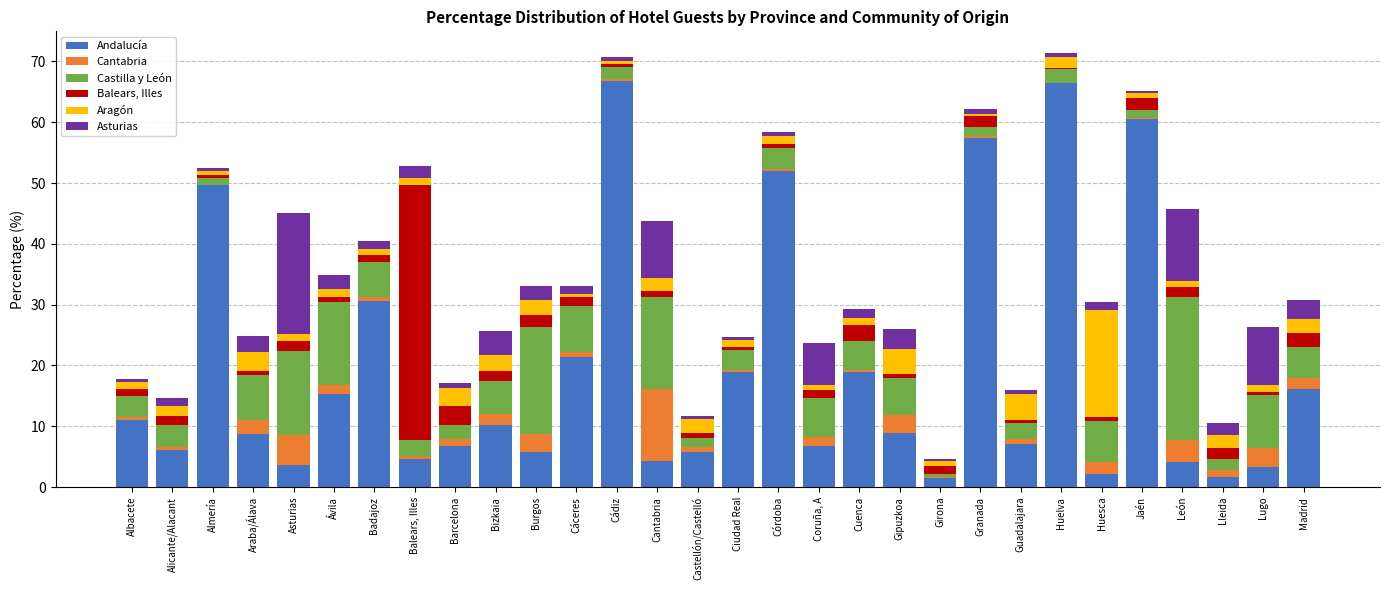

True or false: Andalucía has a value of 21.4 at Cáceres.

True